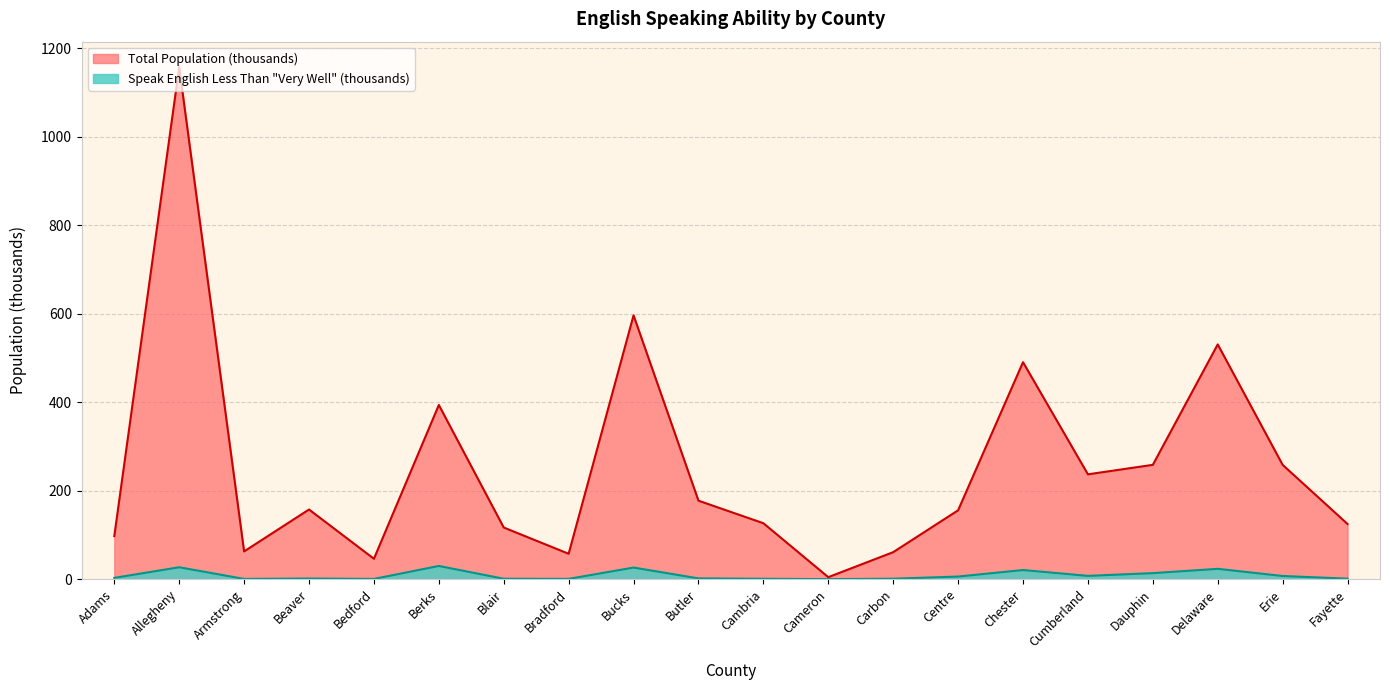

At which label does Total Population reach its minimum?

Cameron